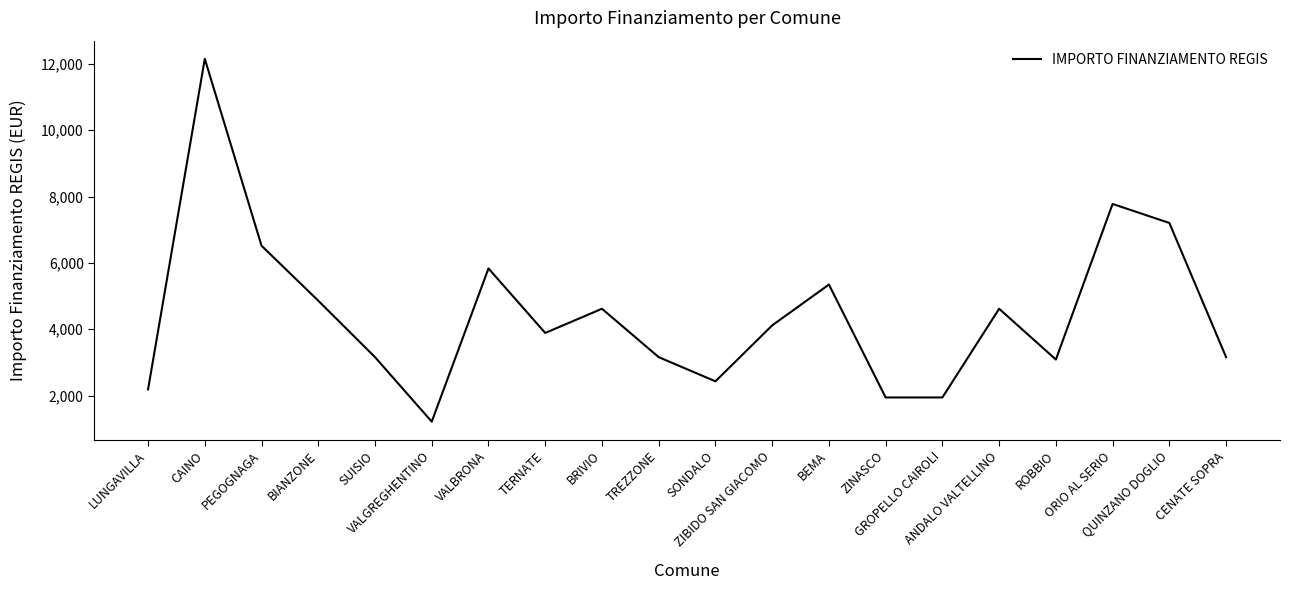

Reading left to right, list all the values displayed in this chart.

LUNGAVILLA=2187	CAINO=12150	PEGOGNAGA=6517	BIANZONE=4860	SUISIO=3159	VALGREGHENTINO=1215	VALBRONA=5832	TERNATE=3888	BRIVIO=4617	TREZZONE=3159	SONDALO=2430	ZIBIDO SAN GIACOMO=4116	BEMA=5346	ZINASCO=1944	GROPELLO CAIROLI=1944	ANDALO VALTELLINO=4617	ROBBIO=3087	ORIO AL SERIO=7776	QUINZANO DOGLIO=7203	CENATE SOPRA=3159